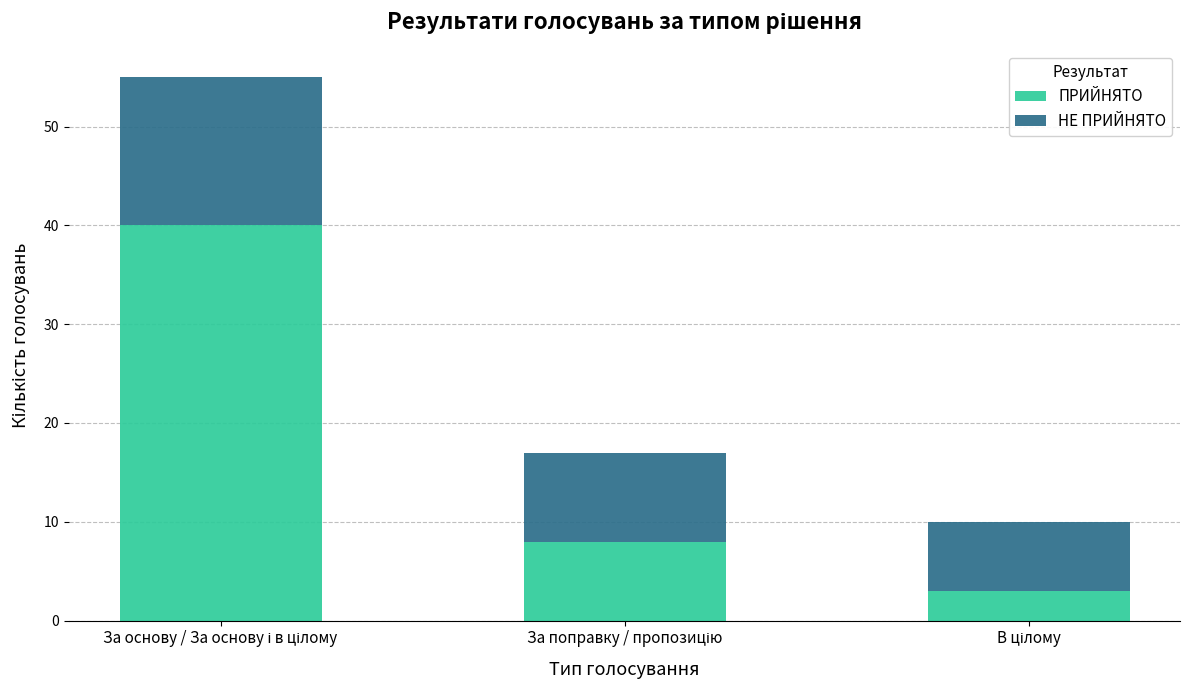

What is the minimum value for ПРИЙНЯТО?

3